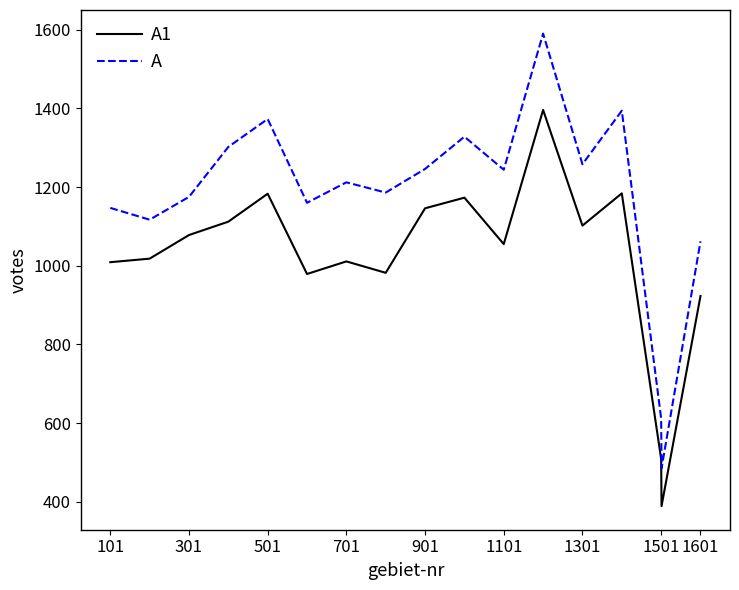

What is the maximum value shown in the chart?

1590